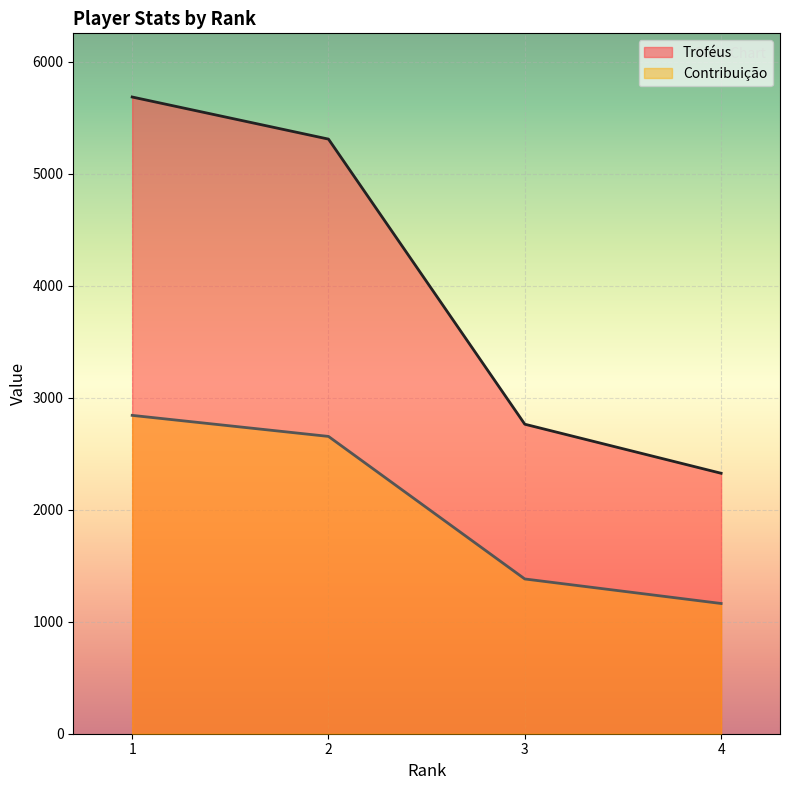

What is the lowest value of the Troféus series?

2326